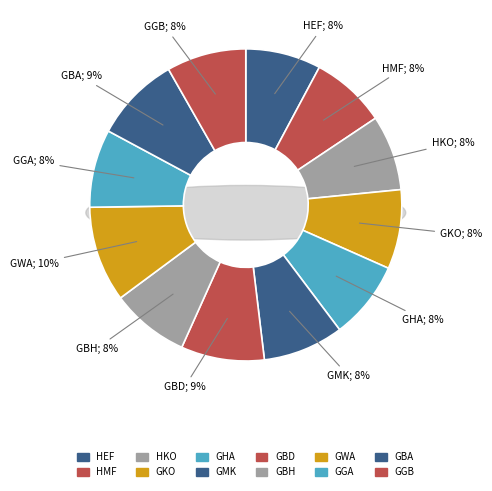

Rank the categories by value from highest to lowest.

GWA, GBA, GBD, GMK, GGB, GKO, GBH, GHA, GGA, HEF, HMF, HKO